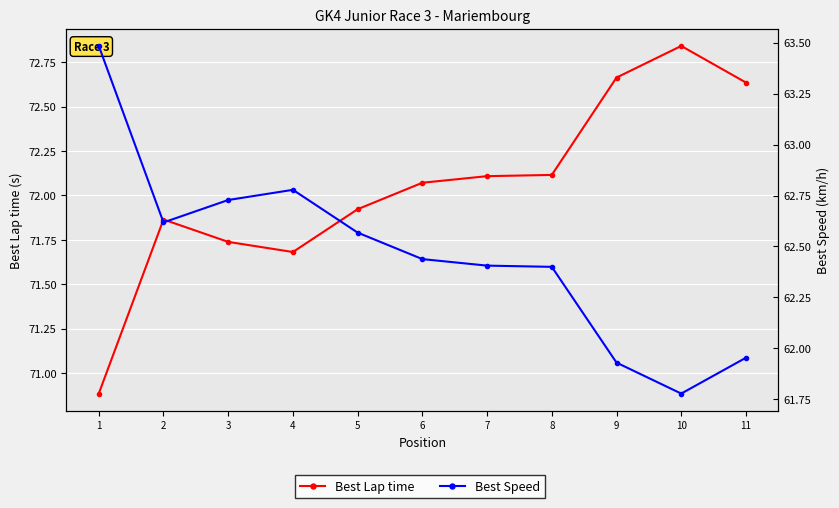

List the series in order of their overall mean, lowest first.

Best Speed, Best Lap time